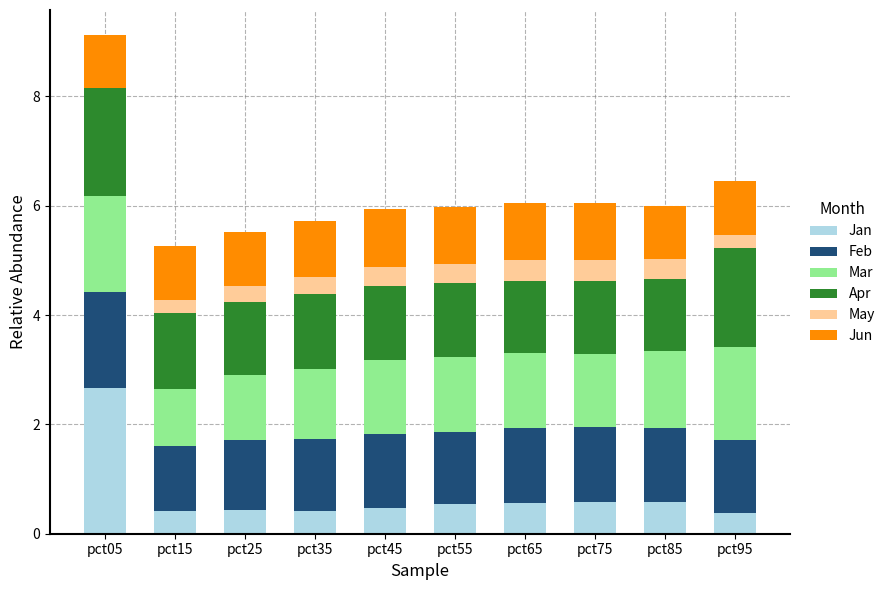

At which category is the sum across all series the highest?

pct05